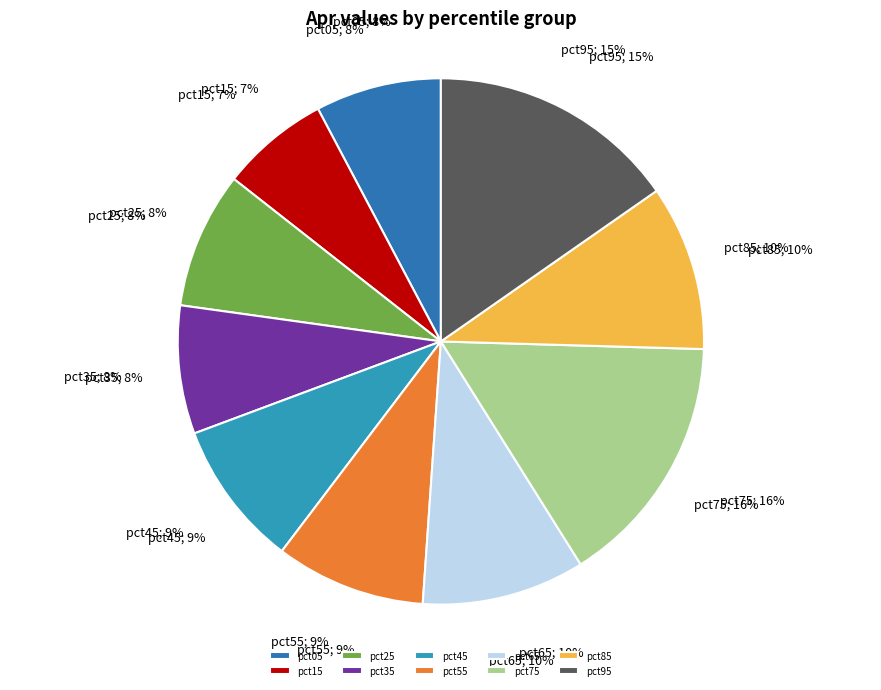

To the nearest percent, what portion does pct85 represent?

10%